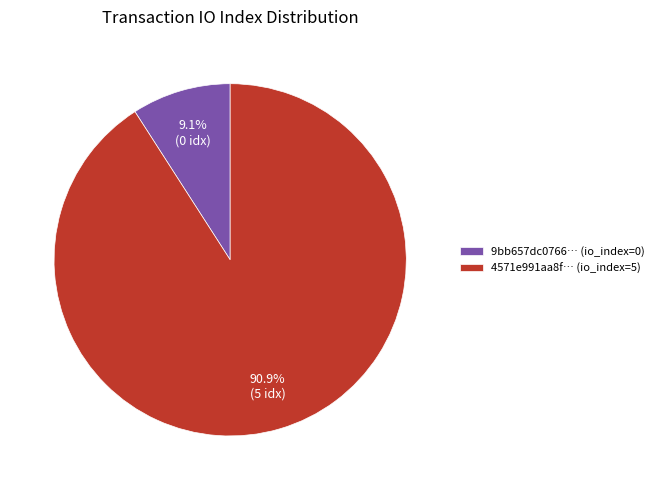

To the nearest percent, what is the average slice percentage?

50%